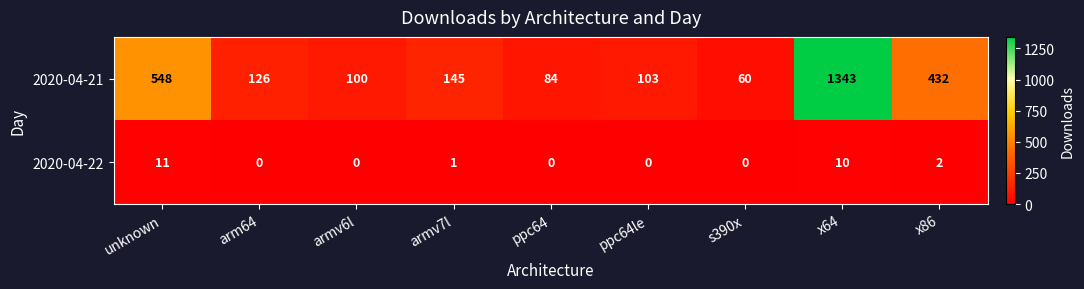

True or false: 2020-04-22 has a value of 3 at x86.

False